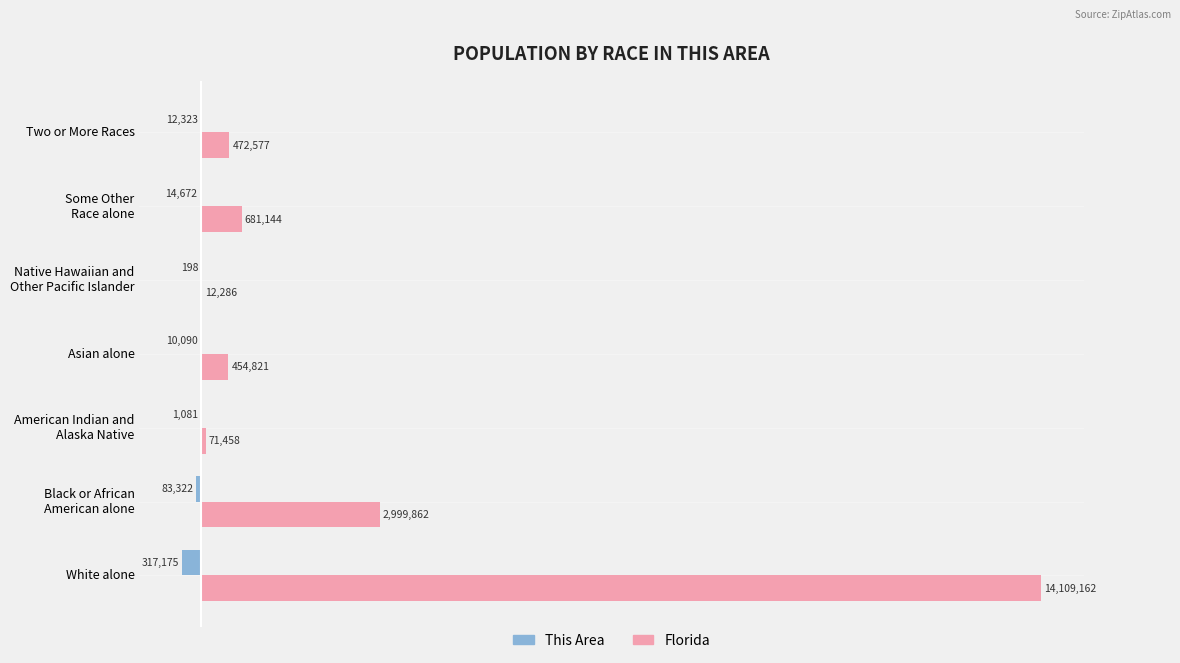

What is the maximum value for This Area?

-198